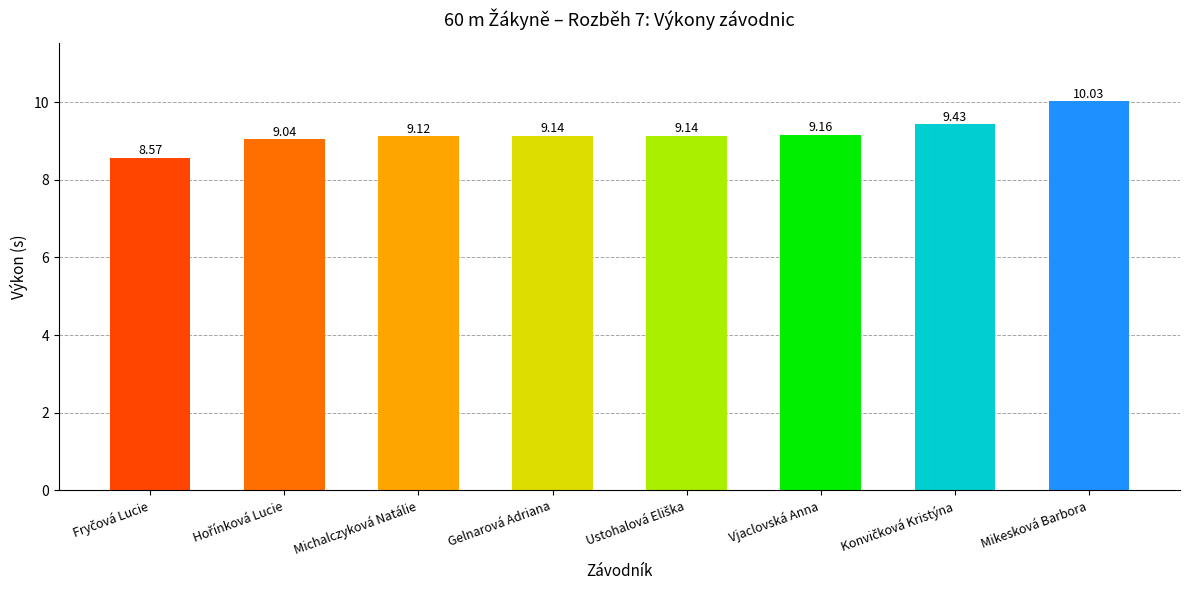

True or false: the data shows 3.5 at Vjaclovská Anna.

False